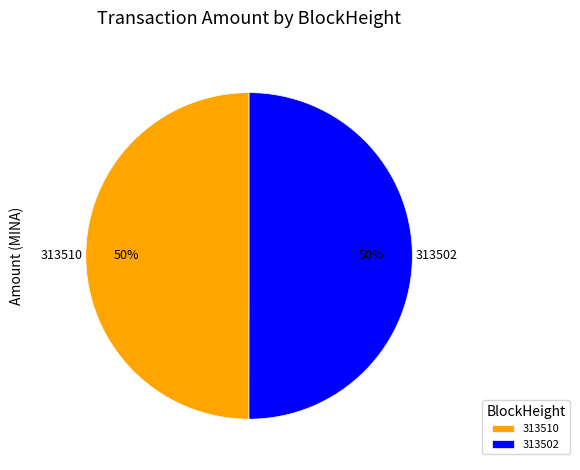

To the nearest percent, what is the combined percentage of 313502 and 313510?

100%